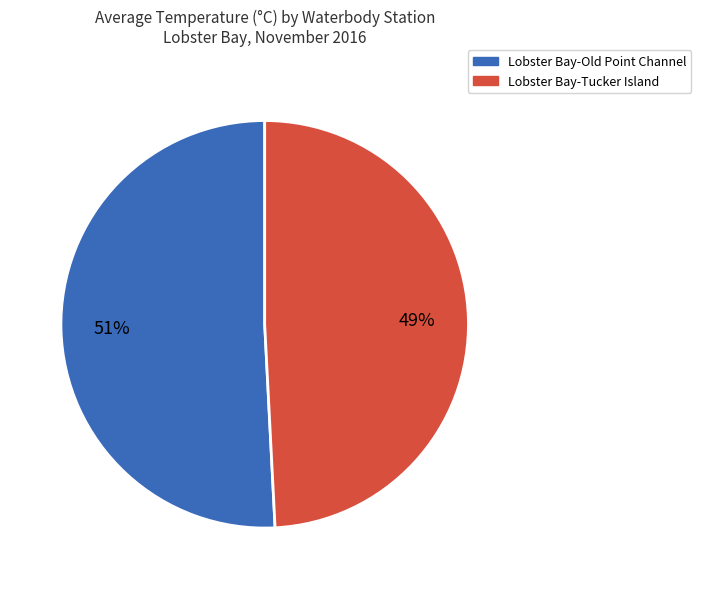

Approximately how many times larger is the value at Lobster Bay-Old Point Channel compared to Lobster Bay-Tucker Island?

1.0